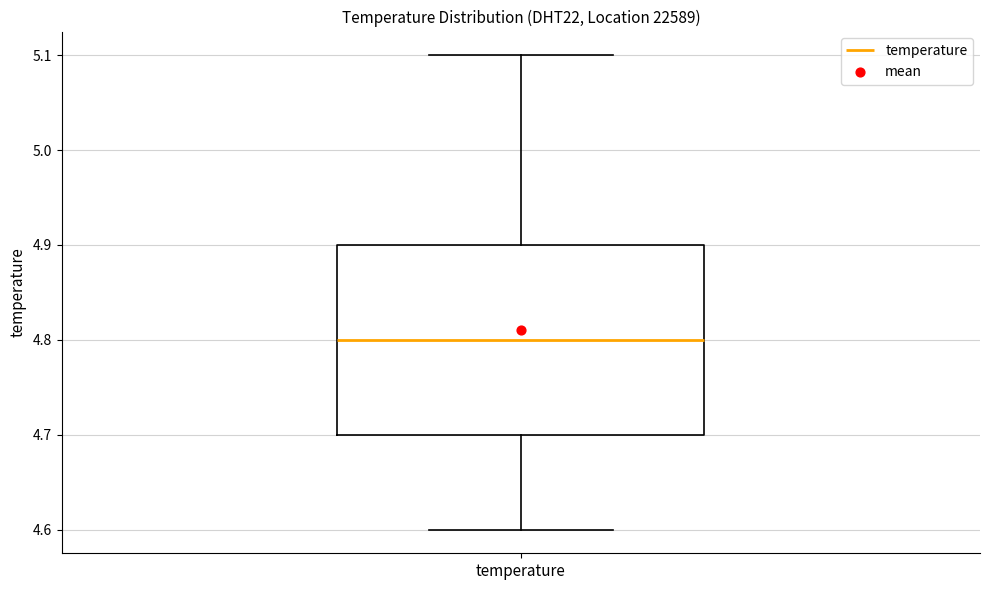

Read this box plot against the y-axis: the position of the median line, the range covered by the box, and the ends of both whiskers. The values are not printed on the chart, so give them approximately, as read against the axis.

median 4.8, box 4.7 to 4.9, whiskers 4.6 to 5.1